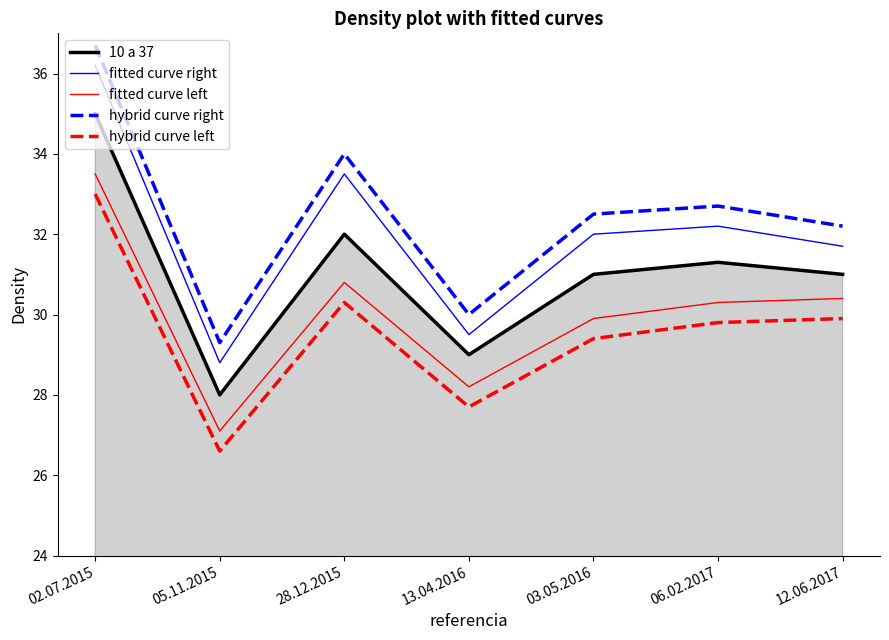

True or false: hybrid curve right has more than 0 interior local peaks.

True